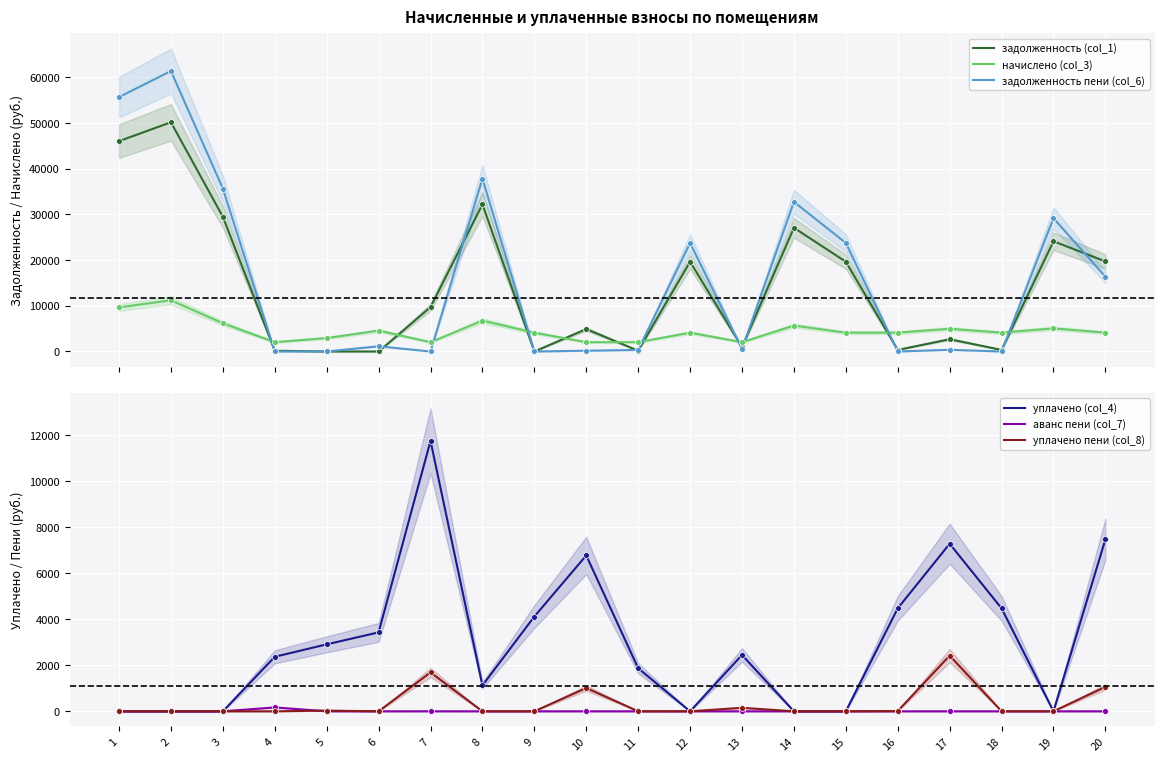

Which series has the largest total across all categories?

задолженность пени (col_6)